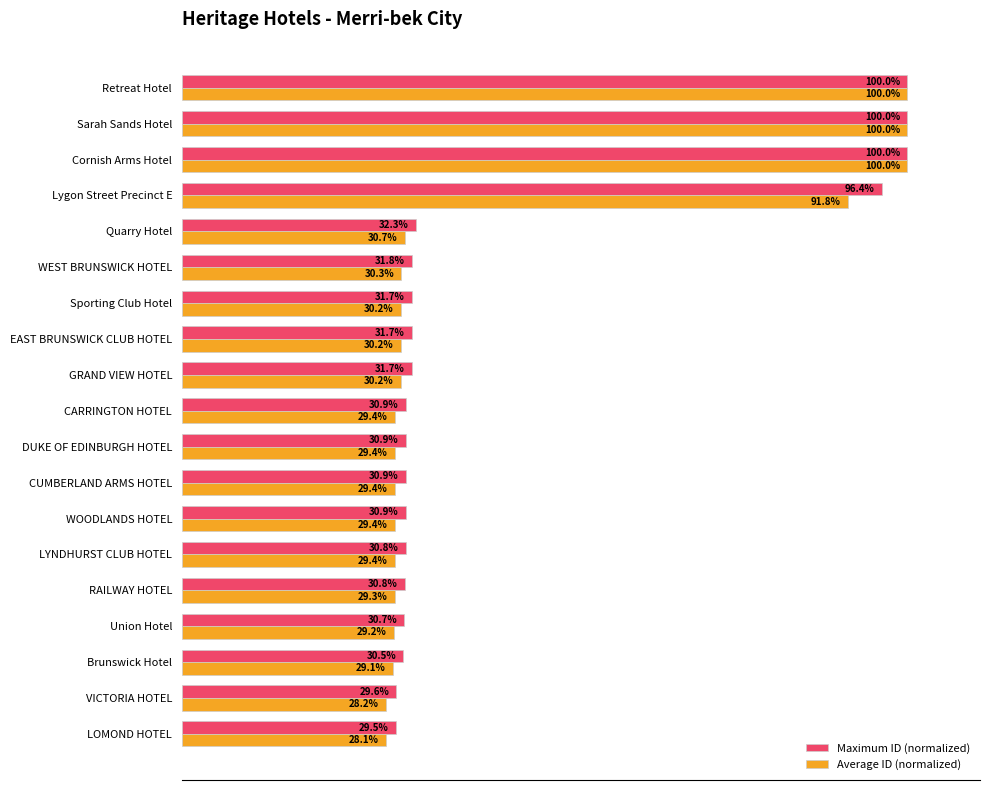

Which series has the largest total across all categories?

Maximum ID (normalized)